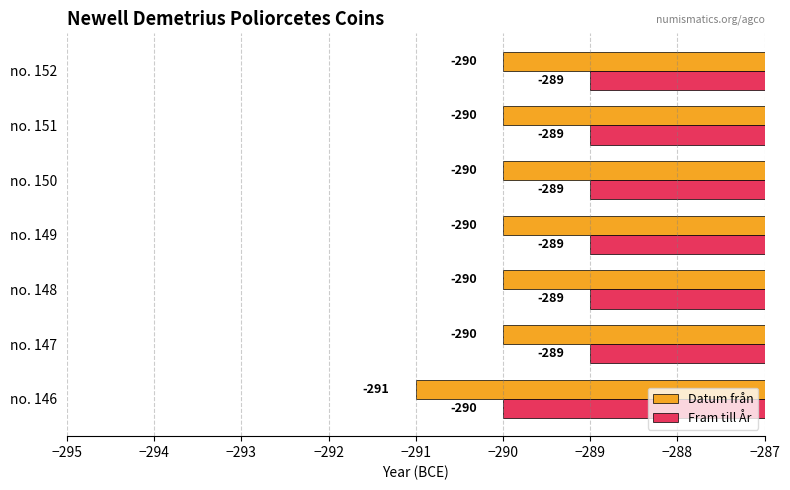

What is the sum of the Datum från values at no. 149 and no. 147?

-580